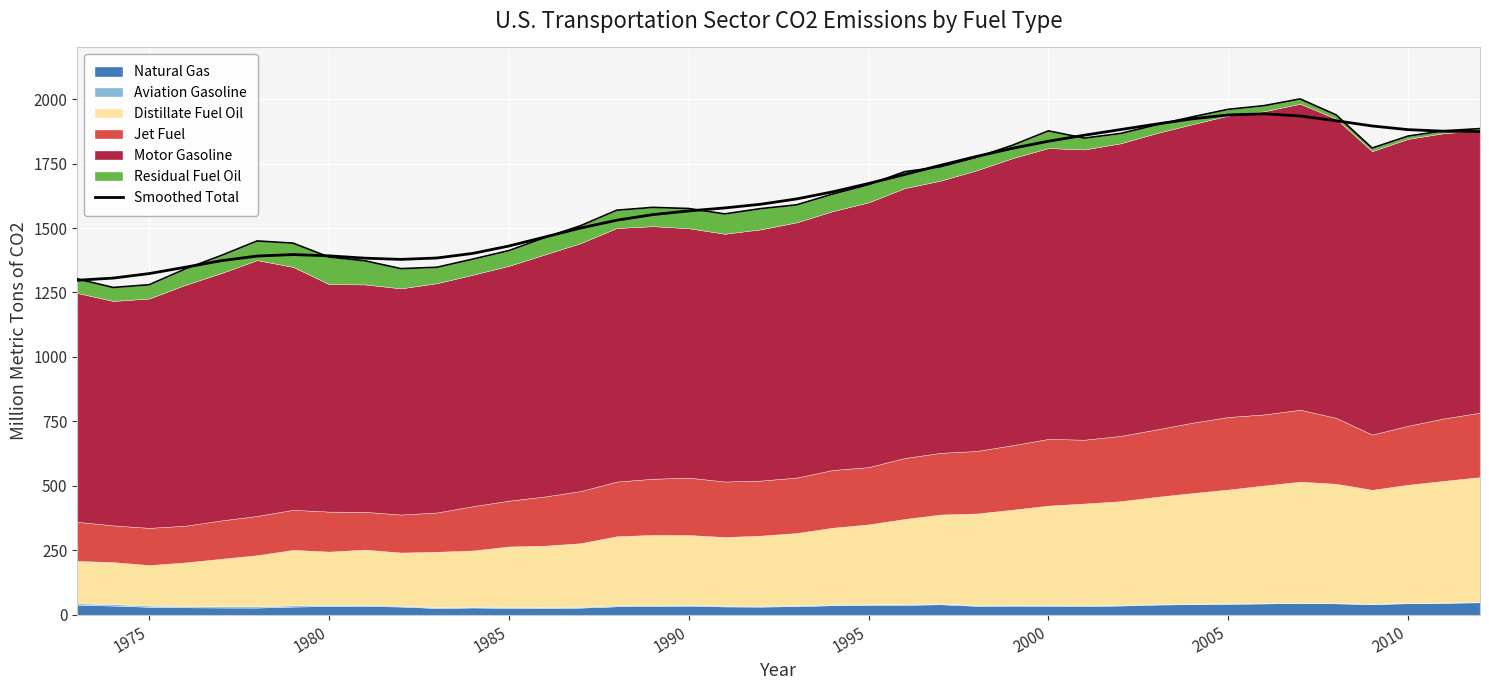

How many points are lower than both their immediate neighbors (excluding endpoints)?

1